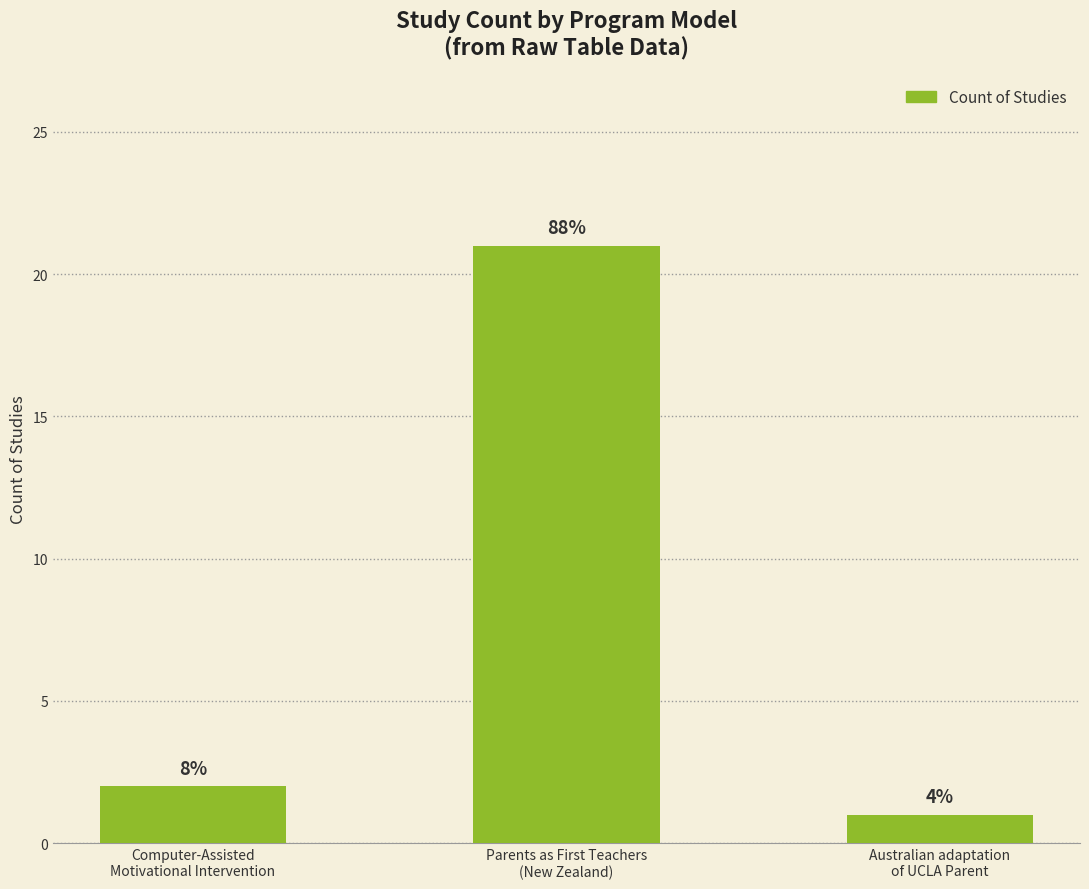

Reading left to right, what are all the values shown in this chart?

2	21	1